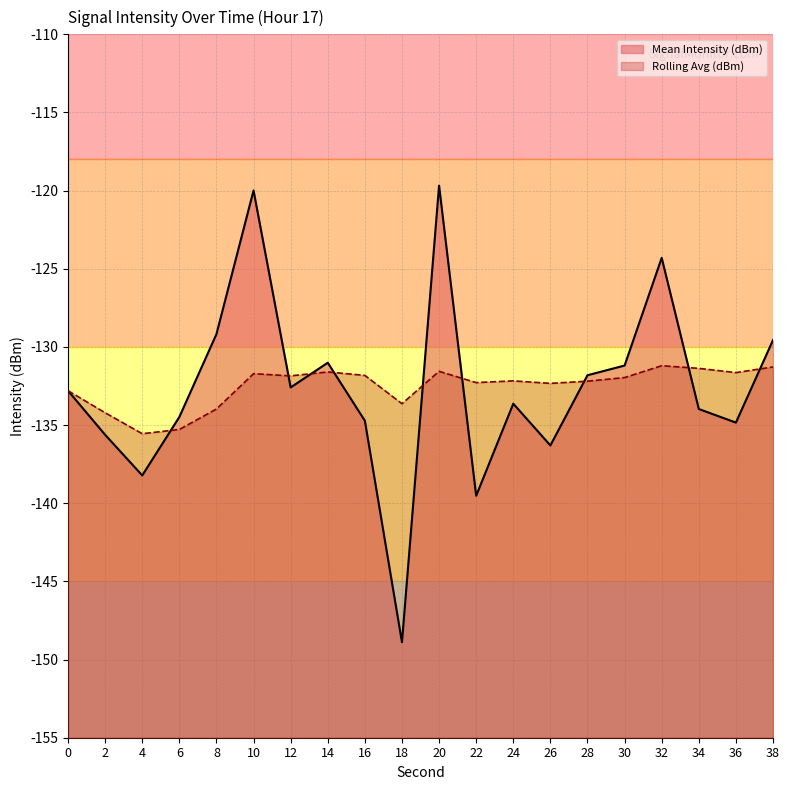

What are all the series names shown in the legend?

Mean Intensity (dBm), Rolling Avg (dBm)